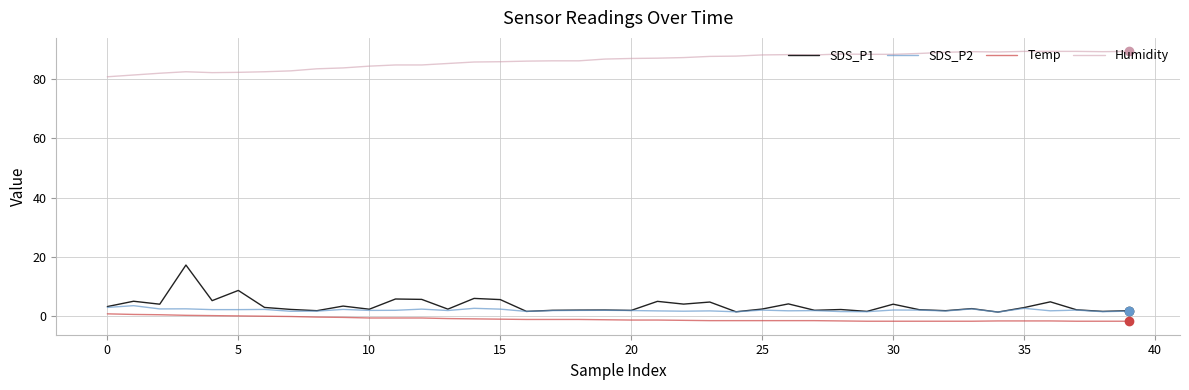

True or false: SDS_P1 has more than 2 interior local peaks.

True